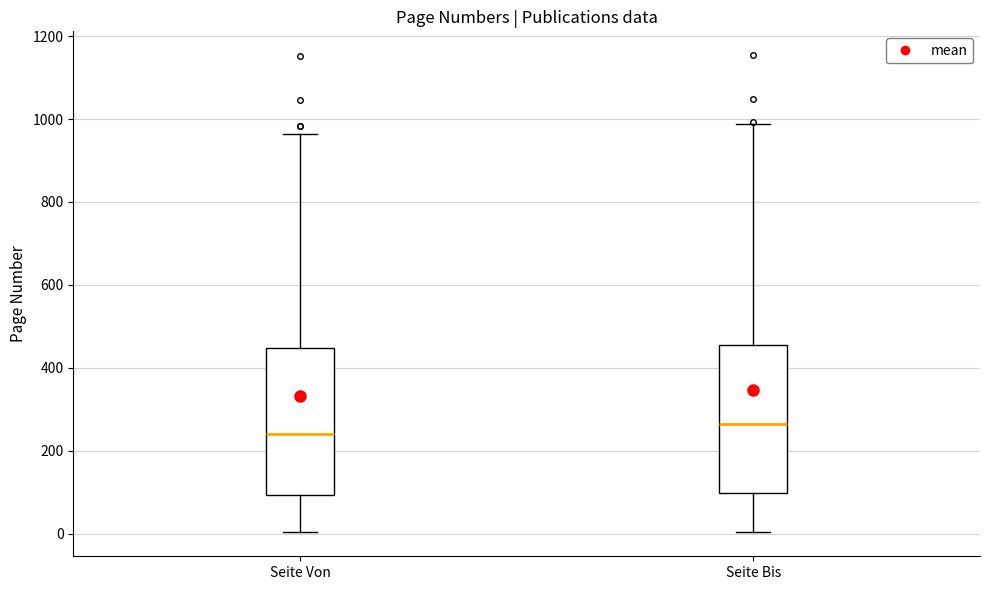

Reading left to right, read every box against the y-axis: the position of its median line, the range the box covers, and the ends of its whiskers. The values are not printed on the chart, so give them approximately, as read against the axis.

Seite Von: median 240, box 100 to 440, whiskers 0 to 960
Seite Bis: median 260, box 100 to 460, whiskers 0 to 980